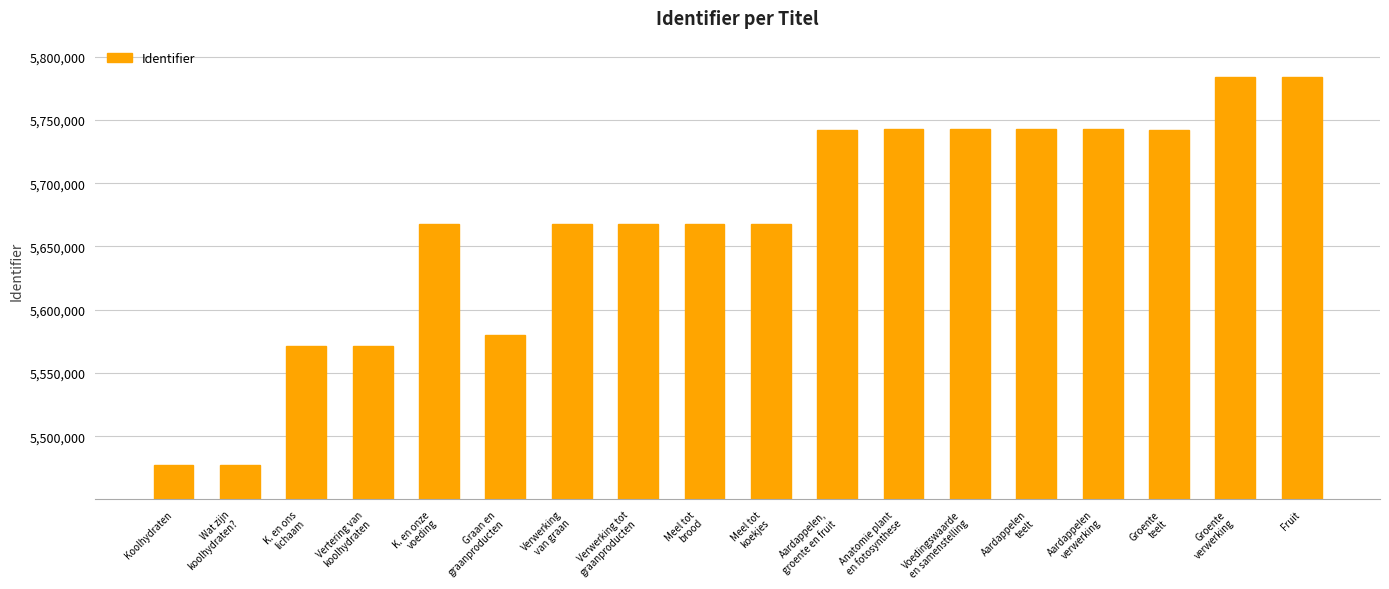

What is the value of the 15th bar from the left?

5742979